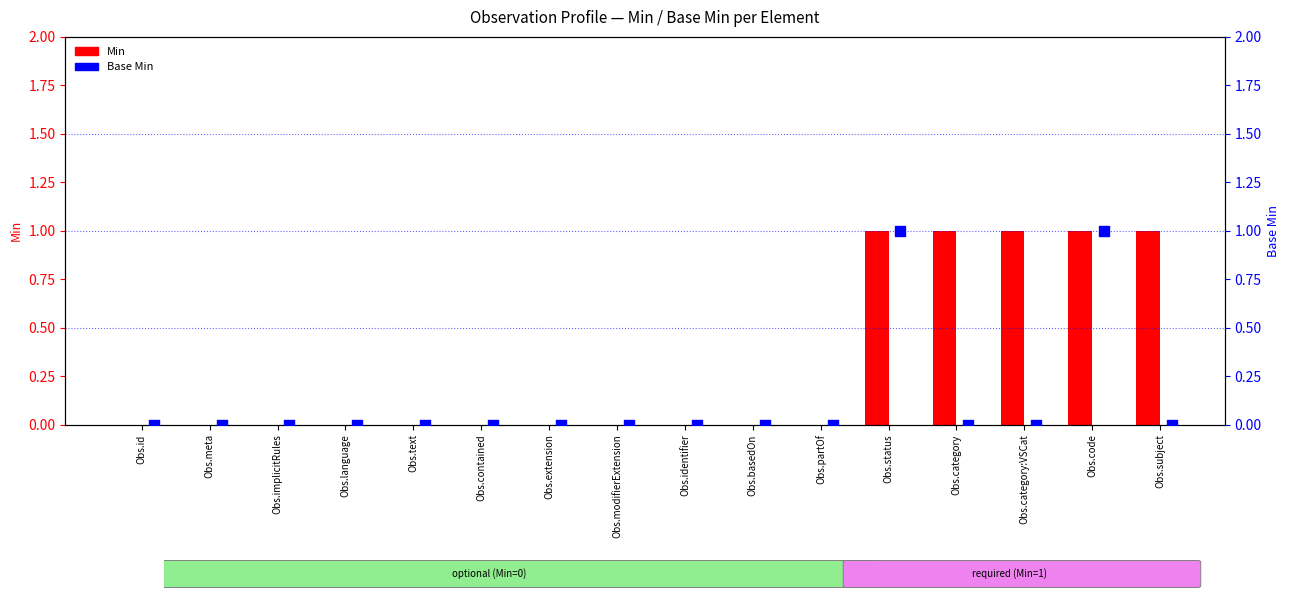

Which series reaches the maximum Y coordinate?

Min